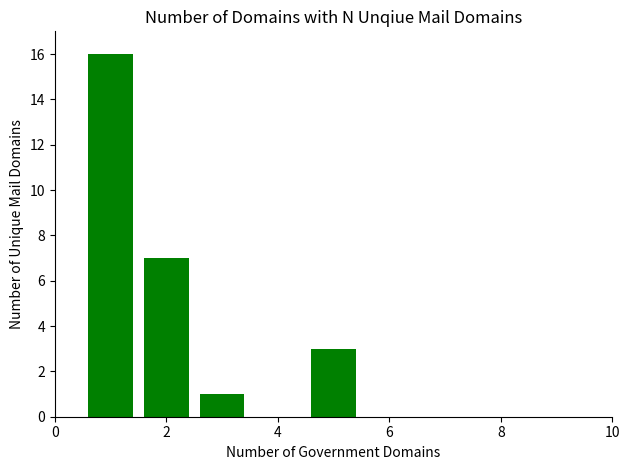

What is the sum of all values?

27